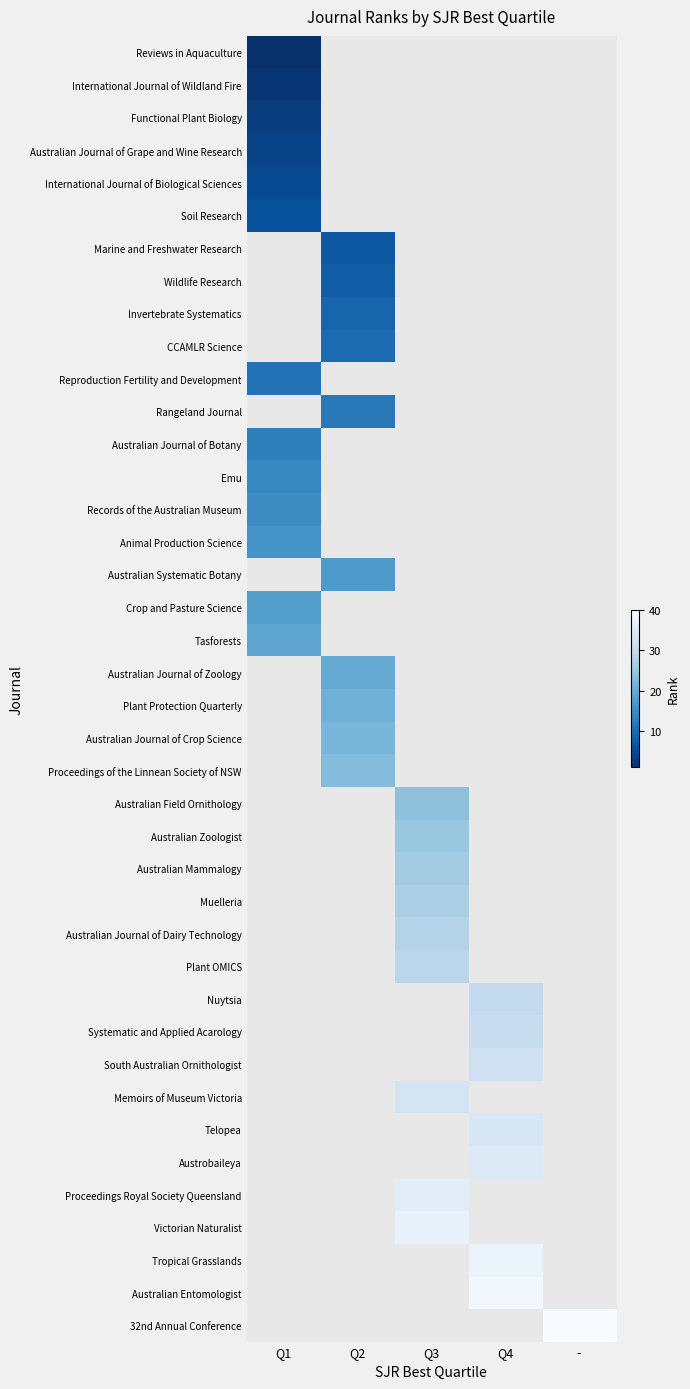

Count the number of categories in the chart.

5